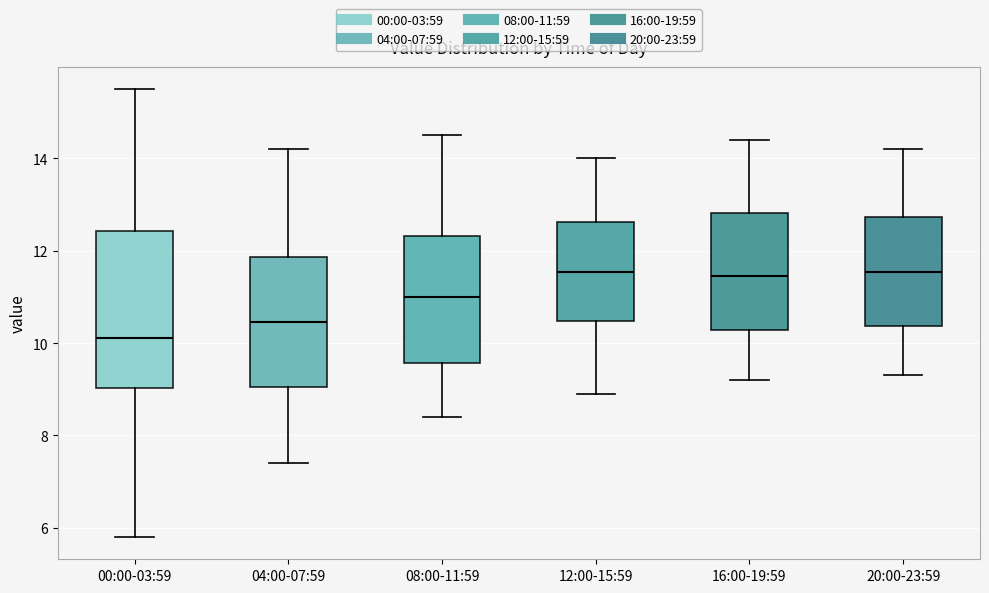

Which box has the lowest median line?

00:00-03:59